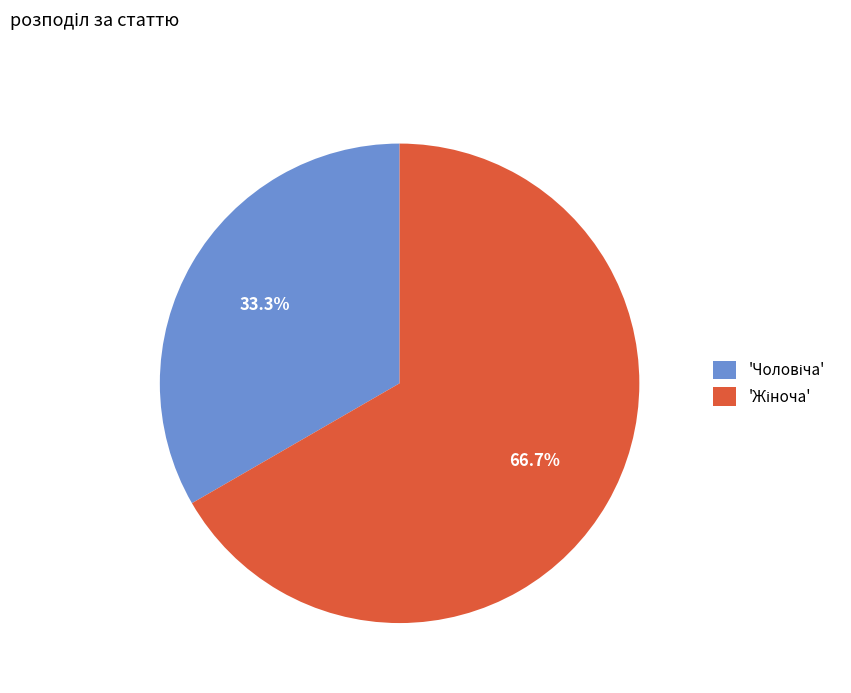

Does any single category account for the majority?

Yes